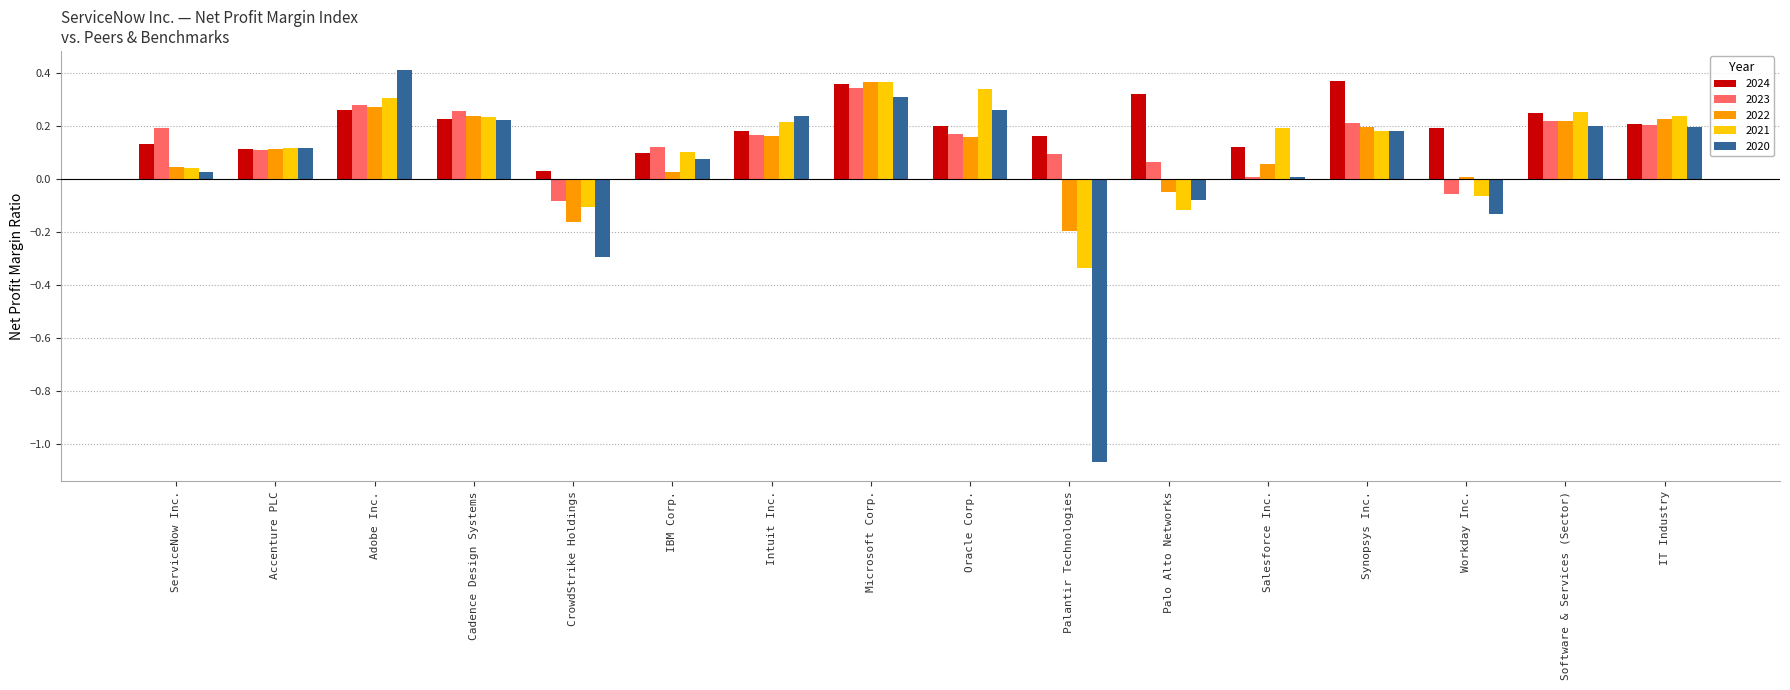

Is the value of 2020 at Palantir Technologies greater than the value of 2023 at Workday Inc.?

No